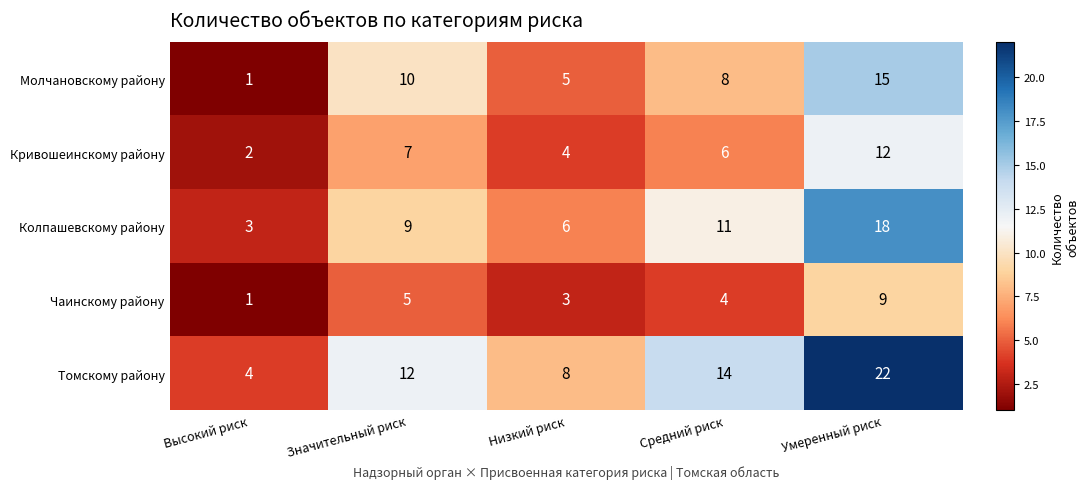

Reading right to left, what are all the values shown in this chart?

Молчановскому району: 15	8	5	10	1
Кривошеинскому району: 12	6	4	7	2
Колпашевскому району: 18	11	6	9	3
Чаинскому району: 9	4	3	5	1
Томскому району: 22	14	8	12	4